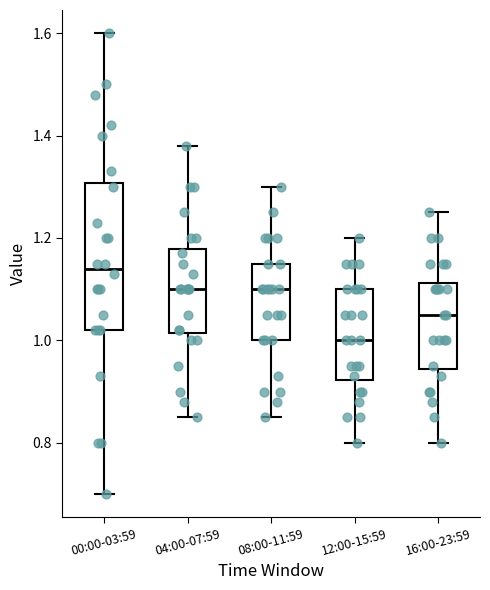

Where is the upper edge of the box for 12:00-15:59 on the y-axis? The values are not printed on the chart, so give them approximately, as read against the axis.

1.10